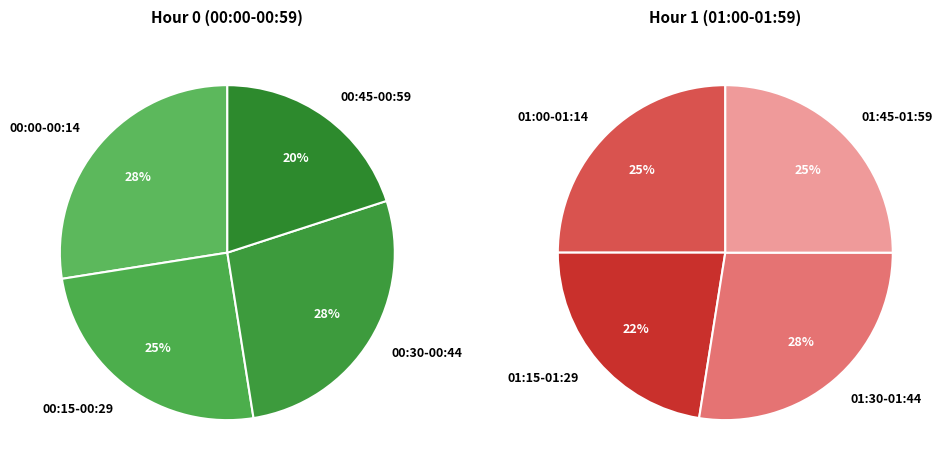

Is the sum of 1 and 0 greater than half?

Yes